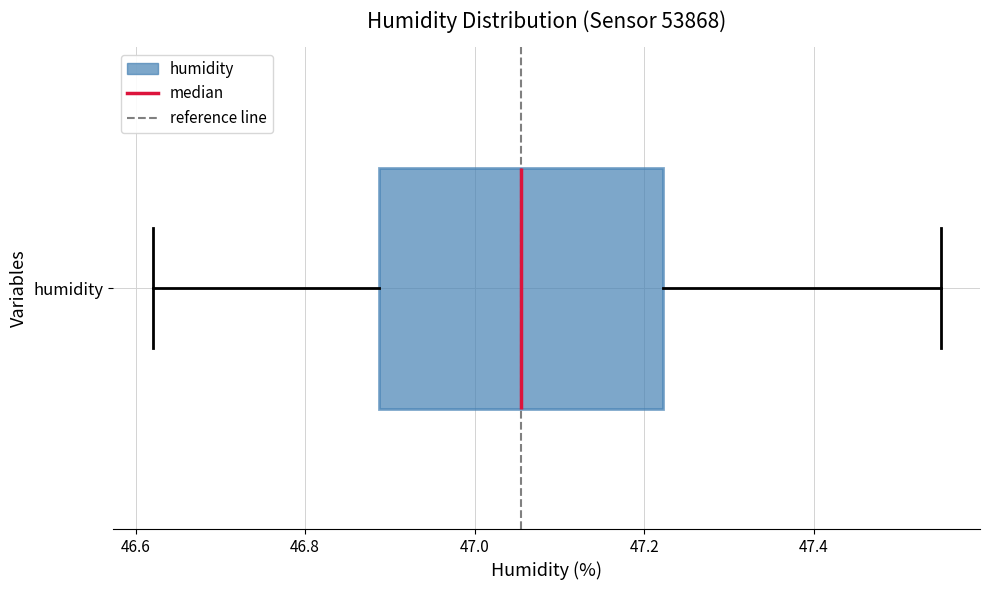

Read this box plot against the x-axis: the position of the median line, the range covered by the box, and the ends of both whiskers. The values are not printed on the chart, so give them approximately, as read against the axis.

median 47.06, box 46.88 to 47.22, whiskers 46.62 to 47.56